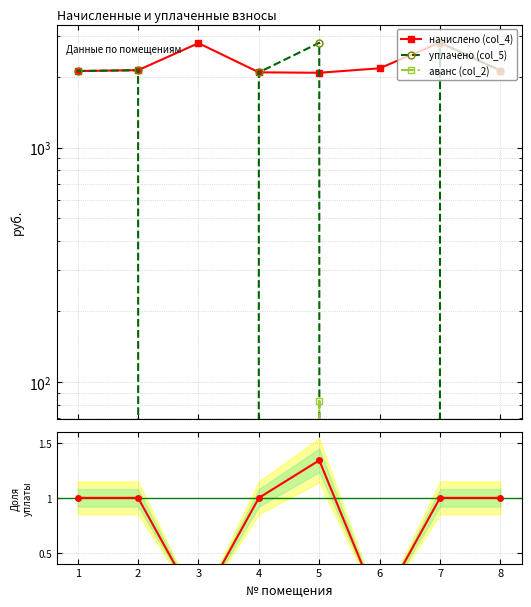

What is the value of the уплачено (col_5) point at the 2nd from the left?

2138.4